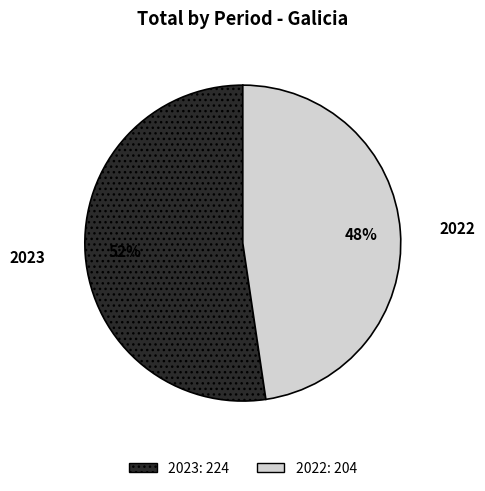

What percentage is the 2022 slice, to the nearest percent?

48%